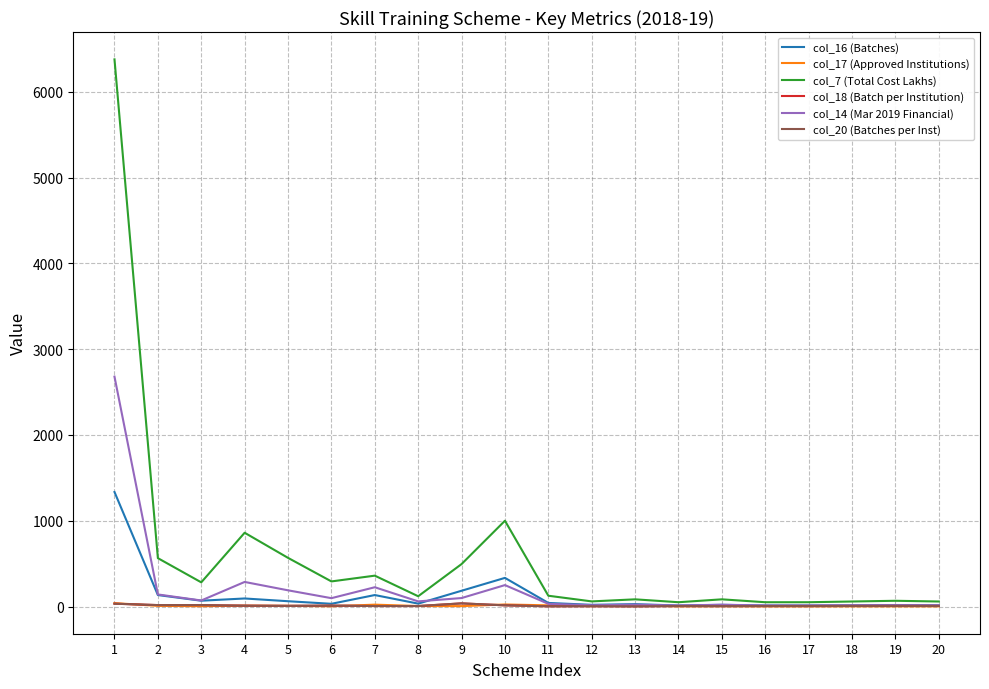

Does the chart have visible grid lines?

Yes